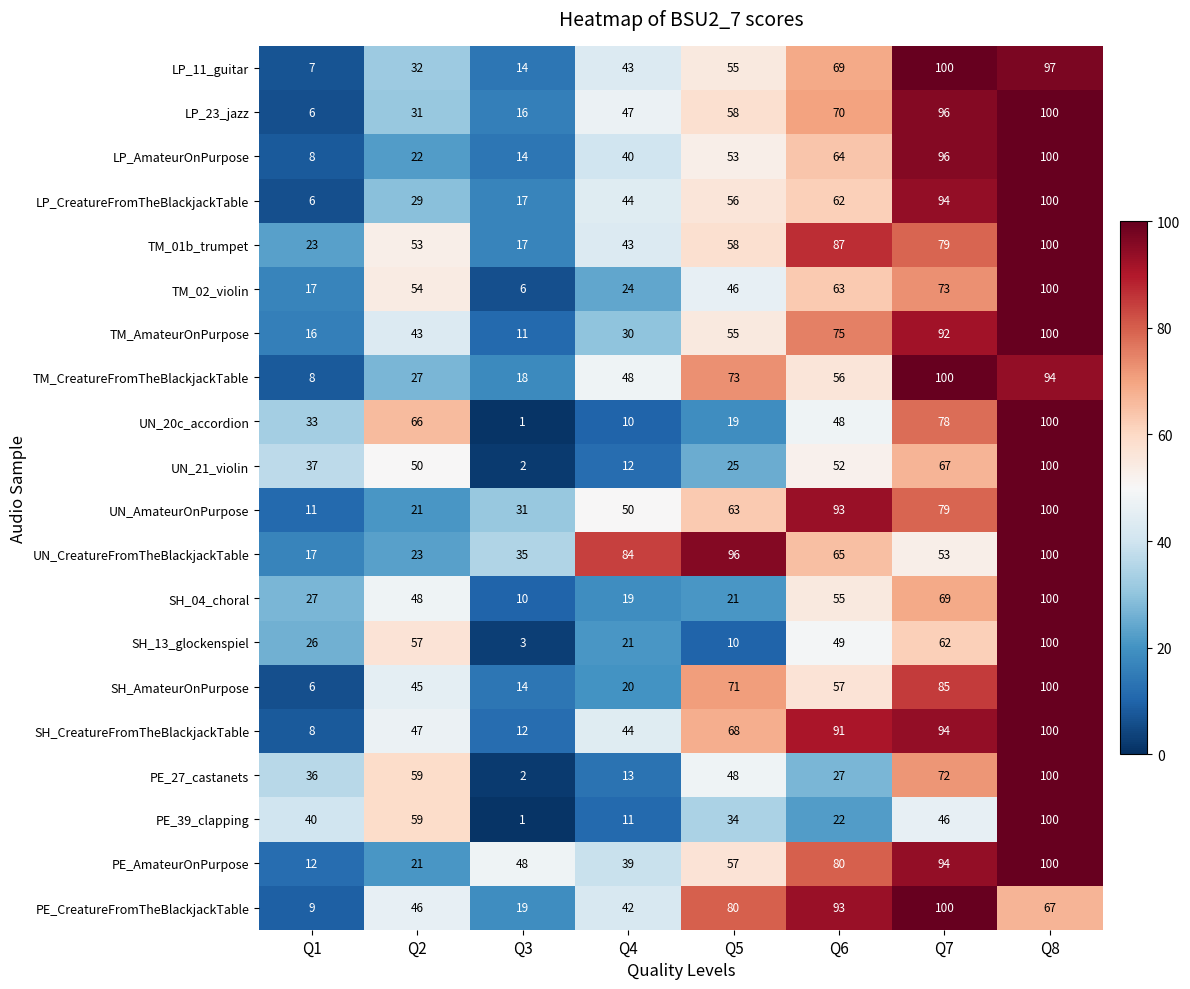

The LP_23_jazz series shows 9 at Q1. True or false?

False